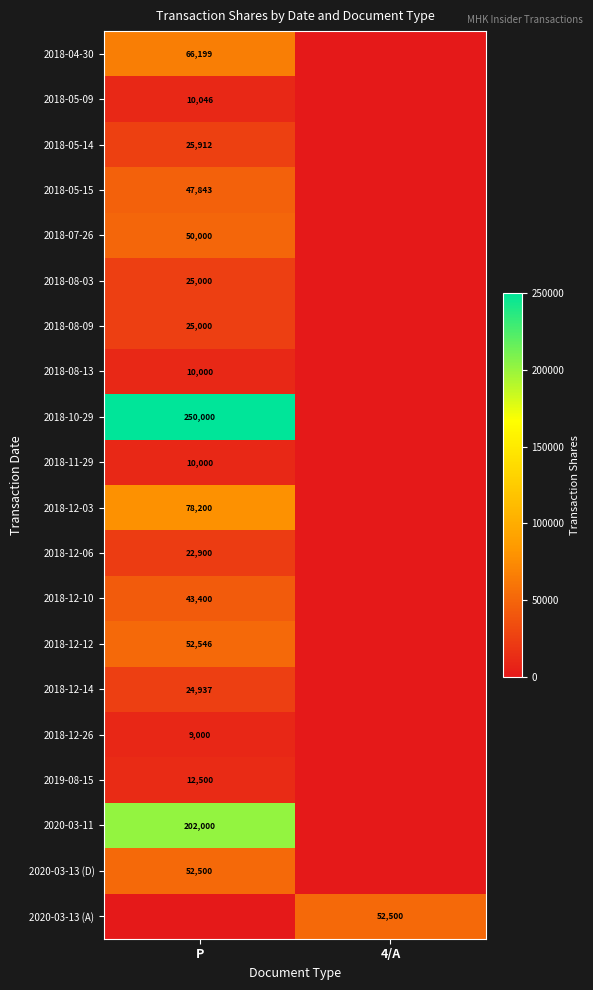

At which category does the chart reach its minimum across all series?

4/A